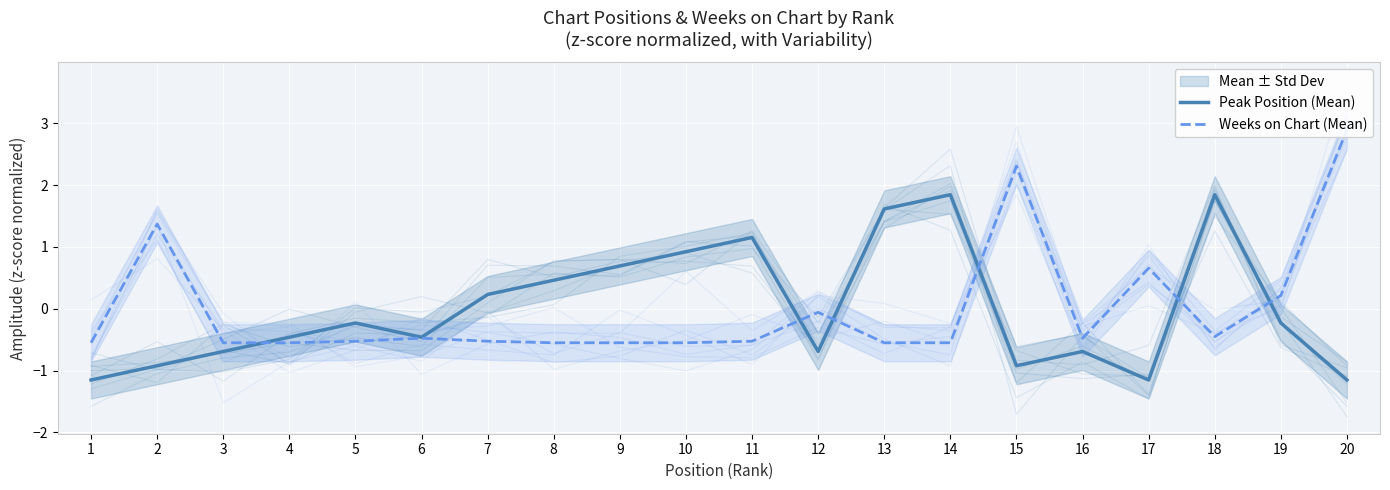

What is the value of the Weeks on Chart (Mean) point at the 18th from the left?

-0.5